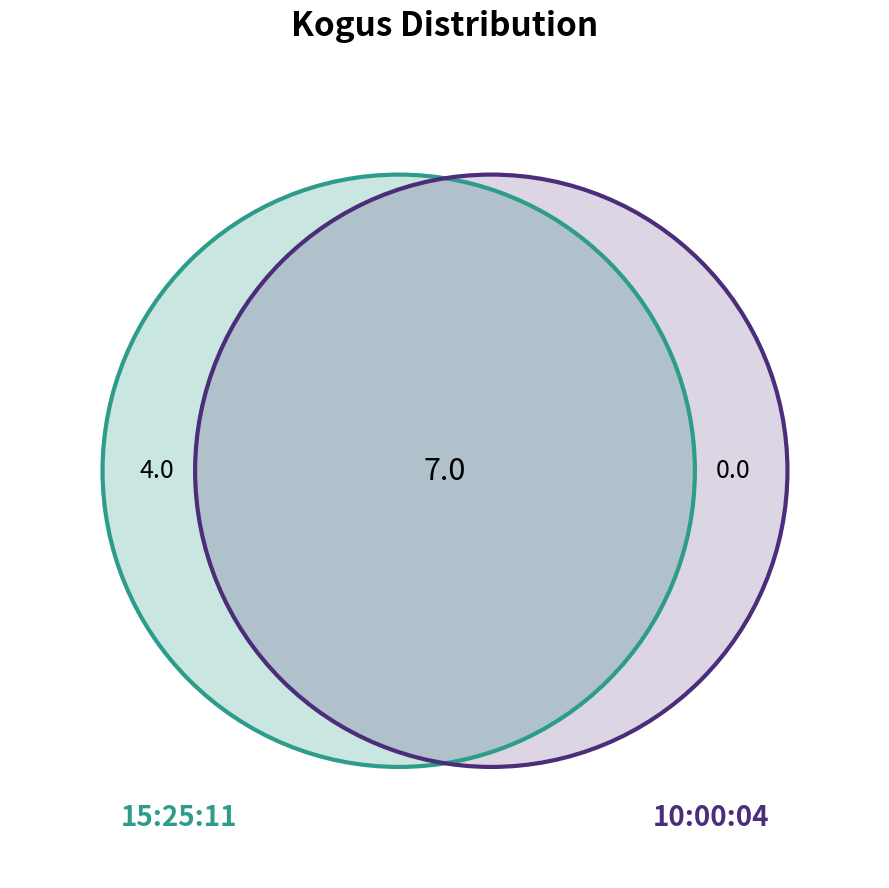

The 10:08:02 slice represents 1% of the pie. True or false?

False